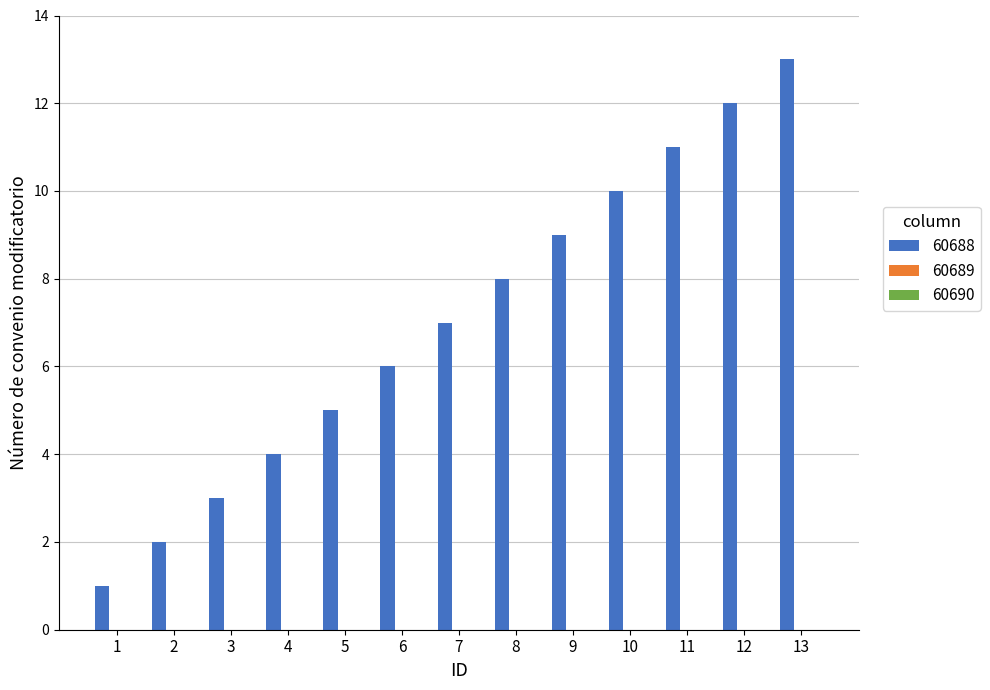

Which category has the highest value across all series?

13